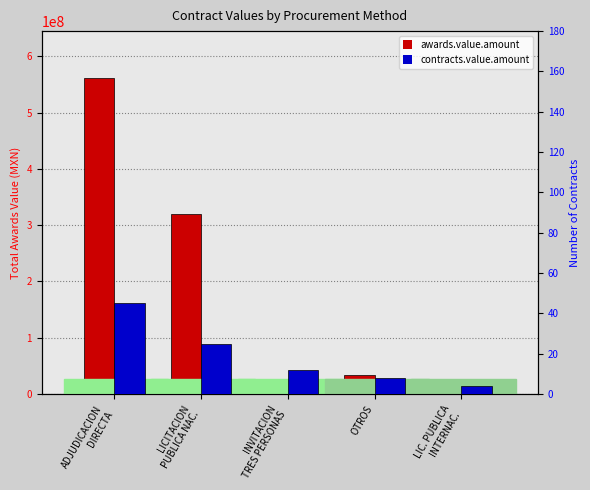

The awards.value.amount series shows 18614711 at INVITACION
TRES PERSONAS. True or false?

False